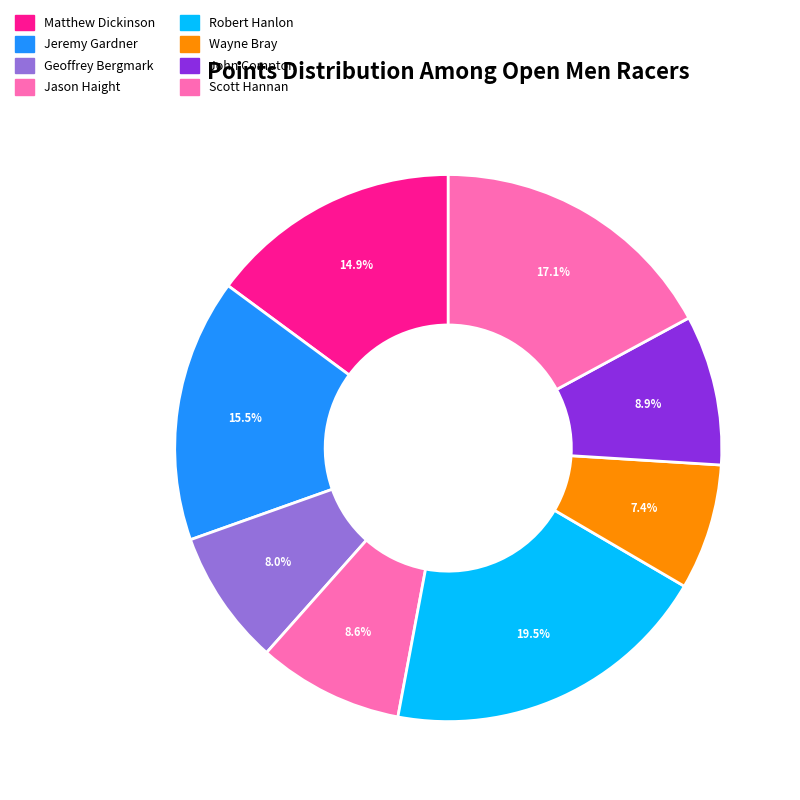

To the nearest percent, what is the average slice percentage?

12%